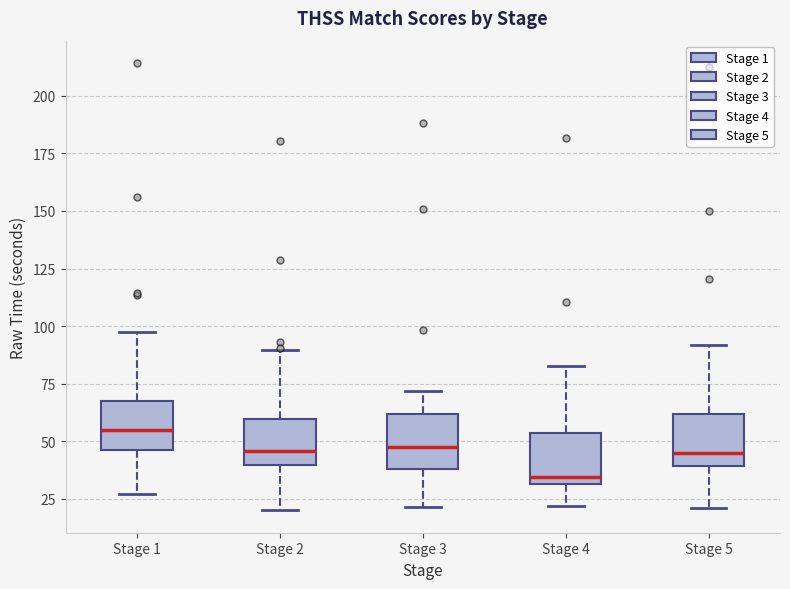

Which box has the highest median line?

Stage 1